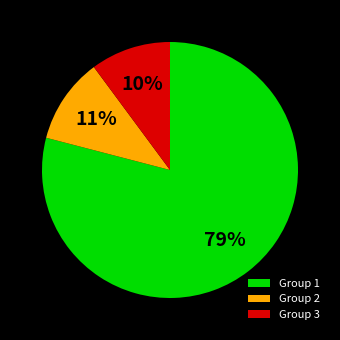

To the nearest percent, what is the difference between the largest and smallest slice percentages?

69%